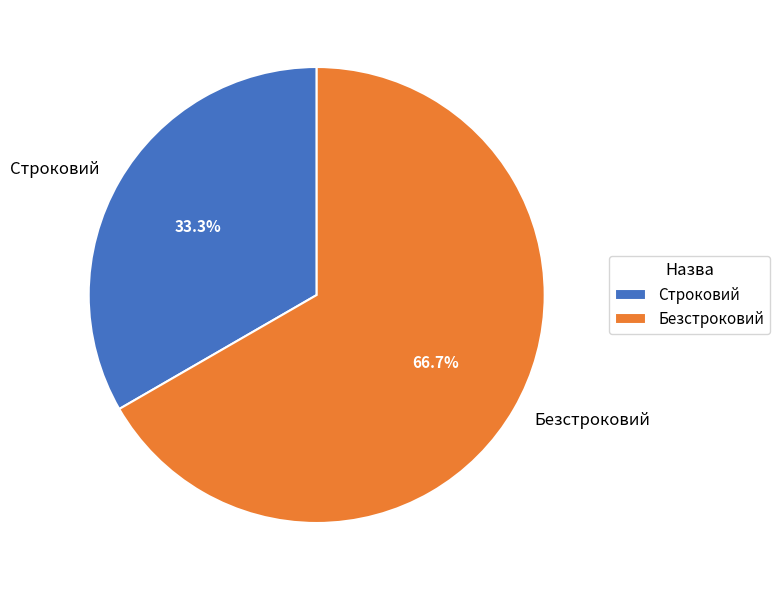

Is it true that Безстроковий is 67% of the pie?

True